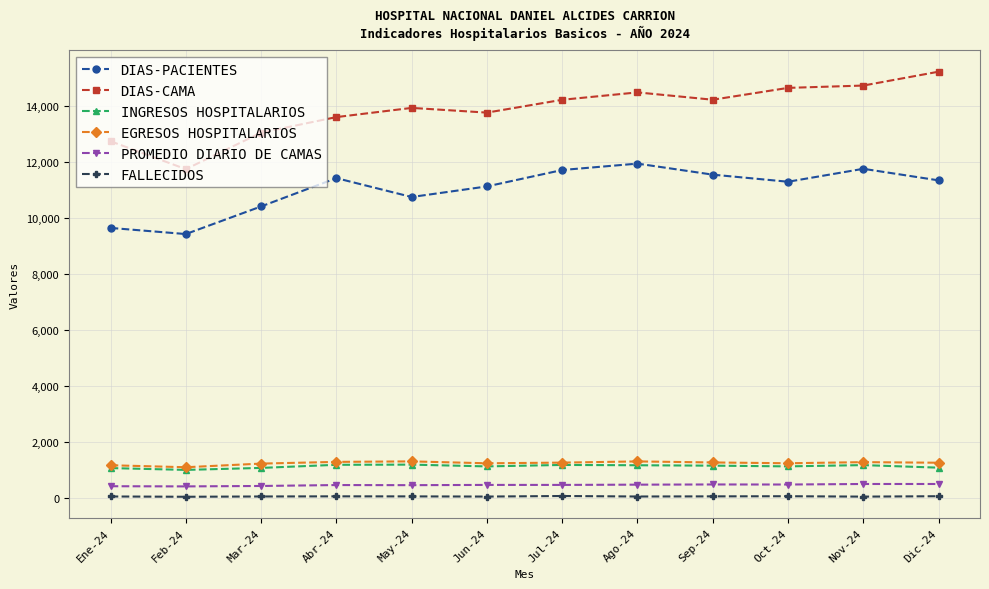

What is the value of the DIAS-CAMA point at the 1st from the left?

12728